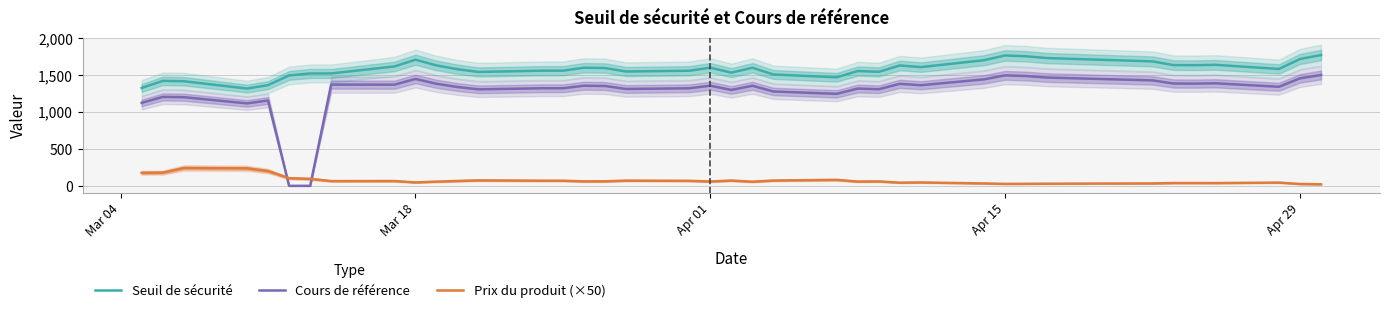

Does the chart have visible grid lines?

Yes